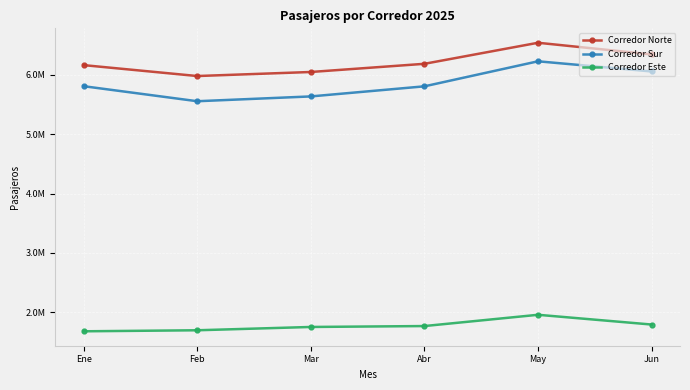

Rank the categories by Corredor Norte value from highest to lowest.

May, Jun, Abr, Ene, Mar, Feb